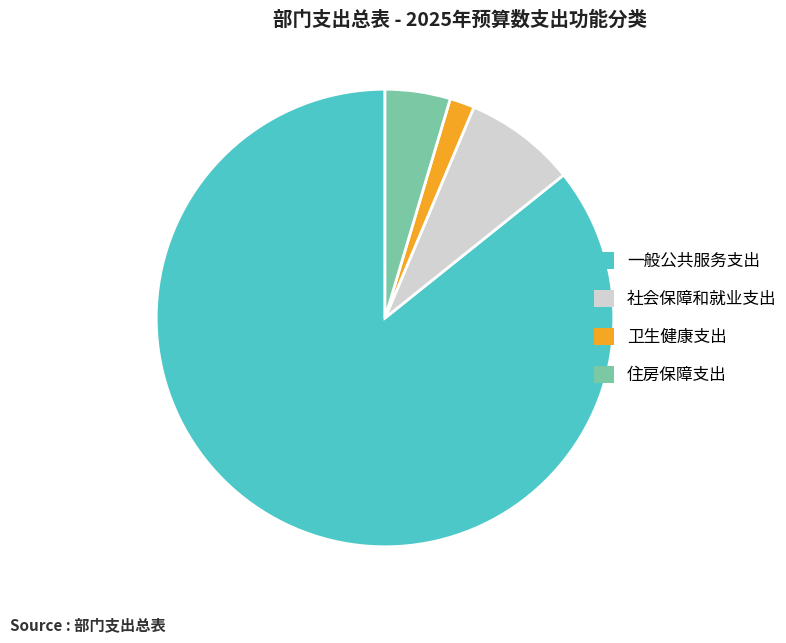

Rank the categories by value from lowest to highest.

卫生健康支出, 住房保障支出, 社会保障和就业支出, 一般公共服务支出